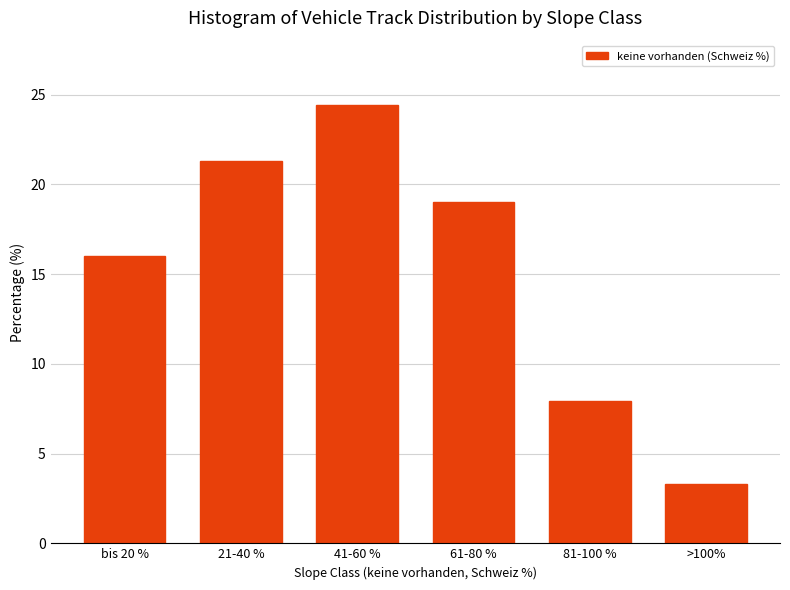

Reading right to left, extract all data points from this chart.

>100%=3.3	81-100 %=7.9	61-80 %=19.0	41-60 %=24.4	21-40 %=21.3	bis 20 %=16.0